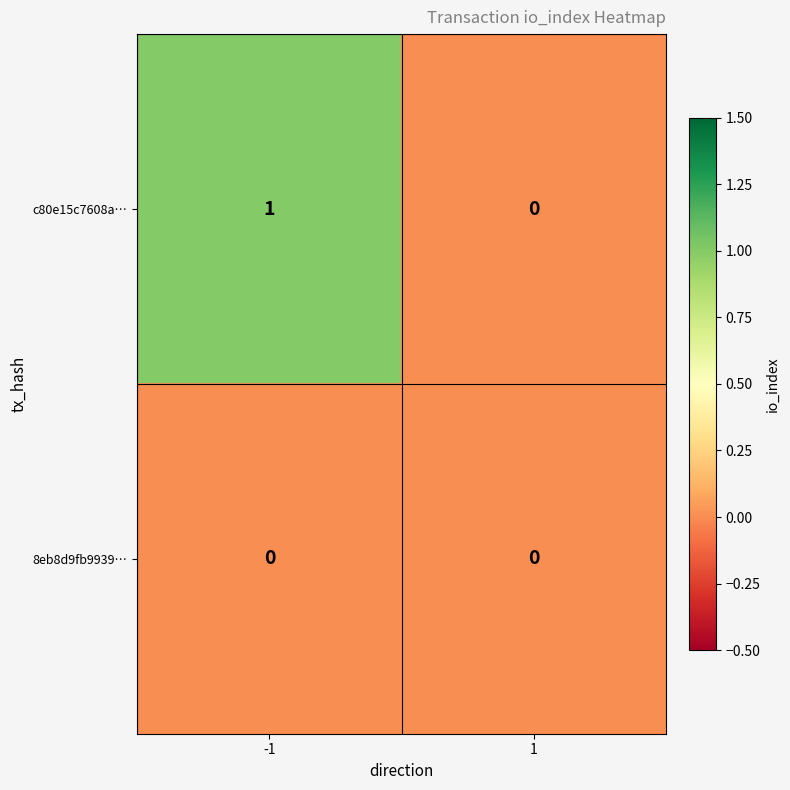

At -1, list the series in order from largest to smallest.

c80e15c7608a…, 8eb8d9fb9939…